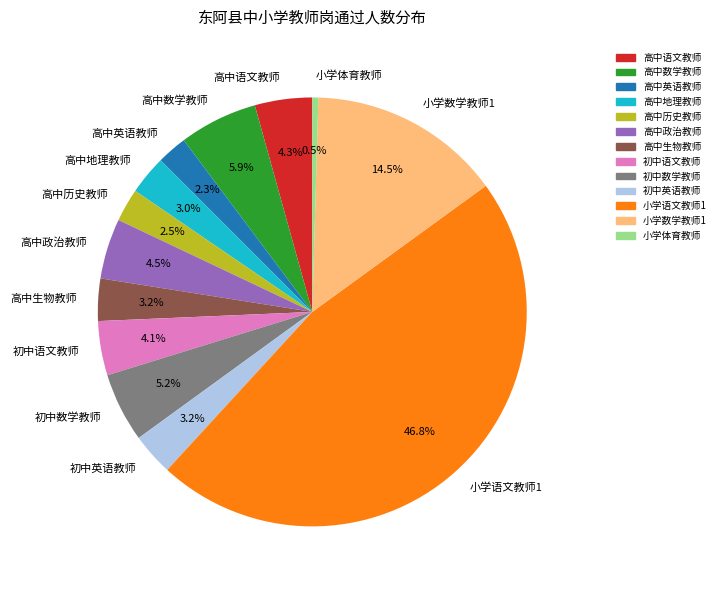

Is it true that 高中生物教师 is 3% of the pie?

True